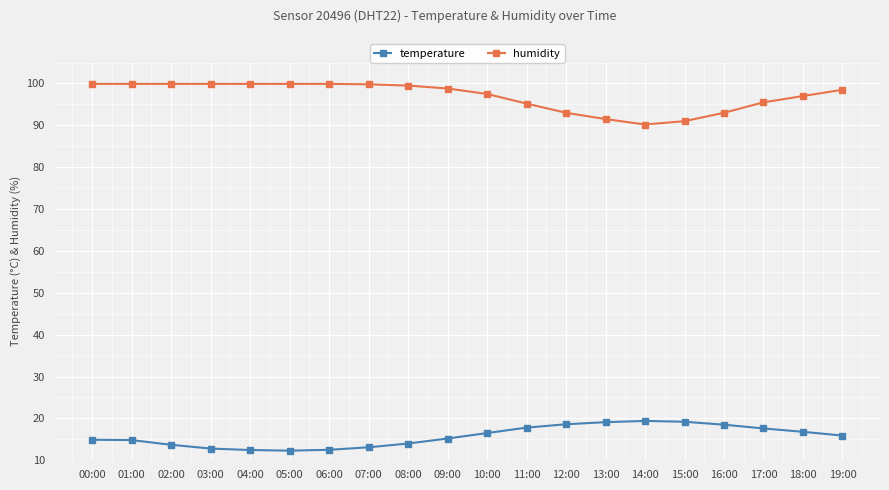

Rank the series at 05:00 from highest to lowest value.

humidity, temperature